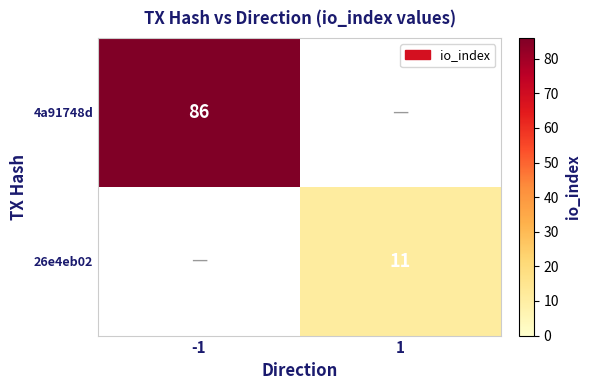

Which category has the highest value across all series?

-1